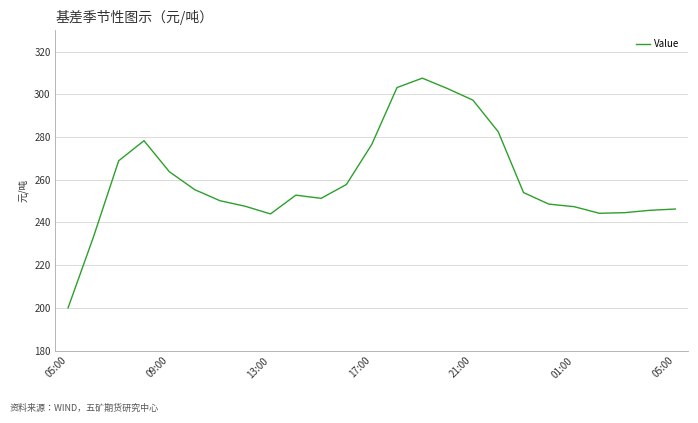

What is the difference between the maximum and minimum values?

107.6